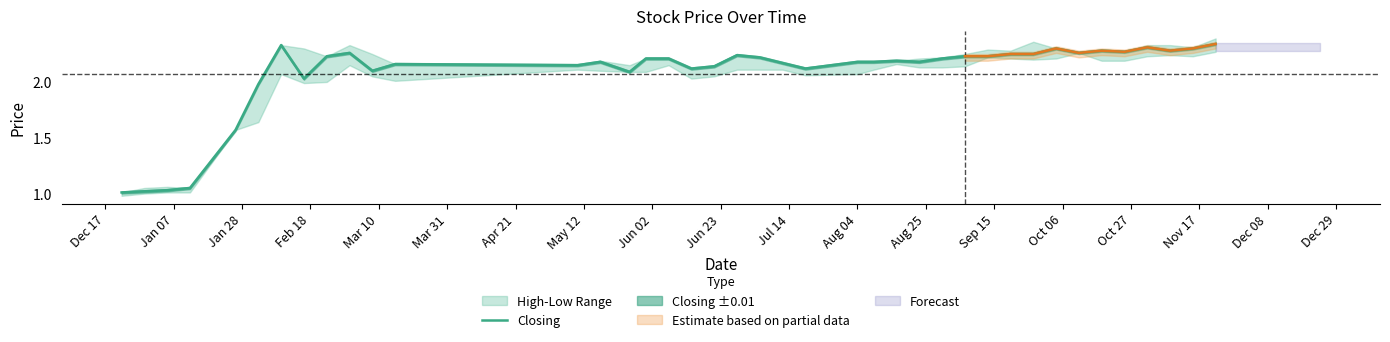

What is the average value?

2.1